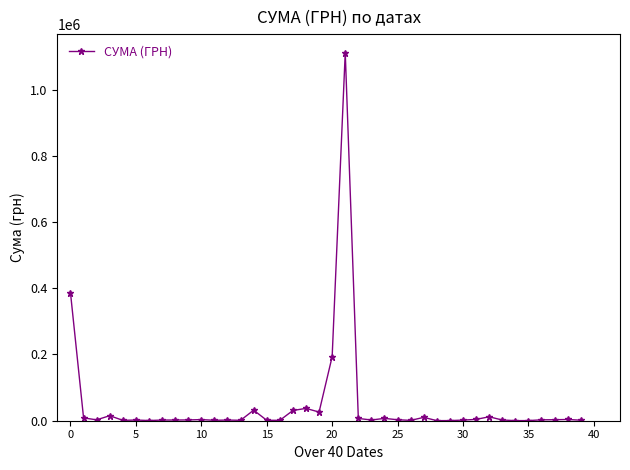

What is the smallest value displayed?

247.0